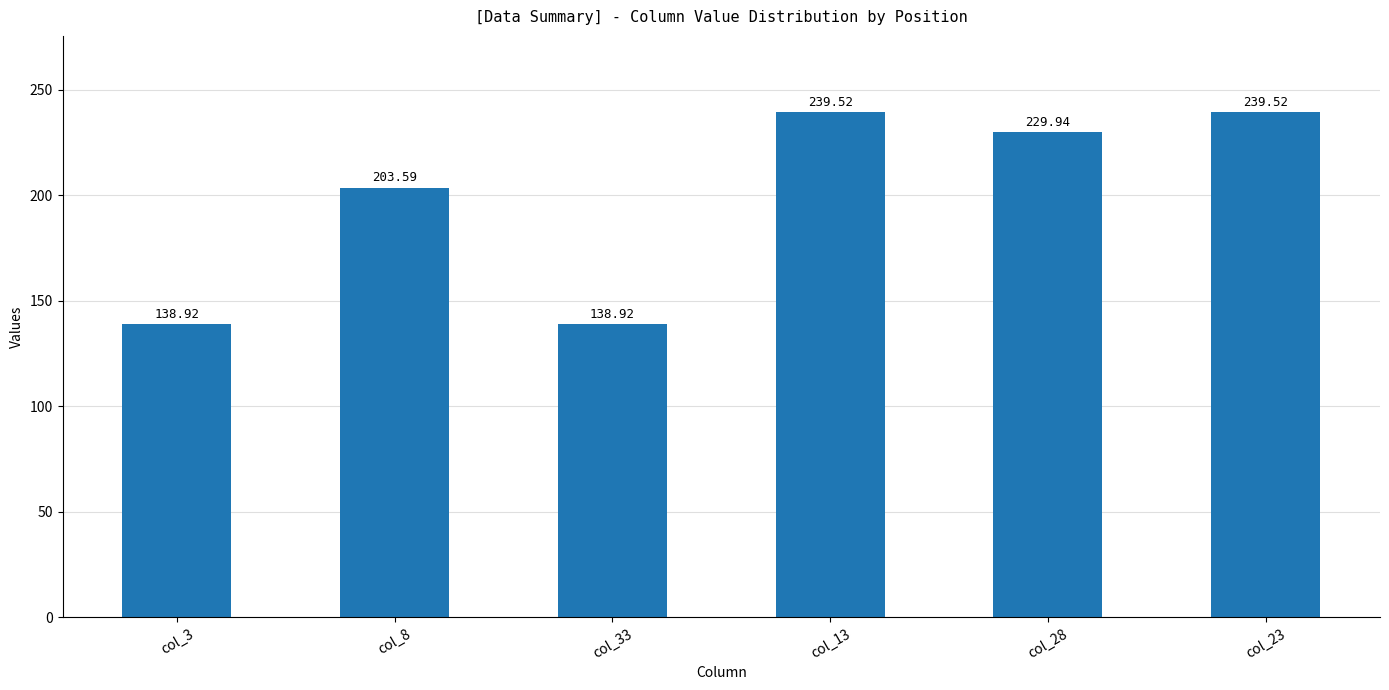

How many bars are there in total?

6